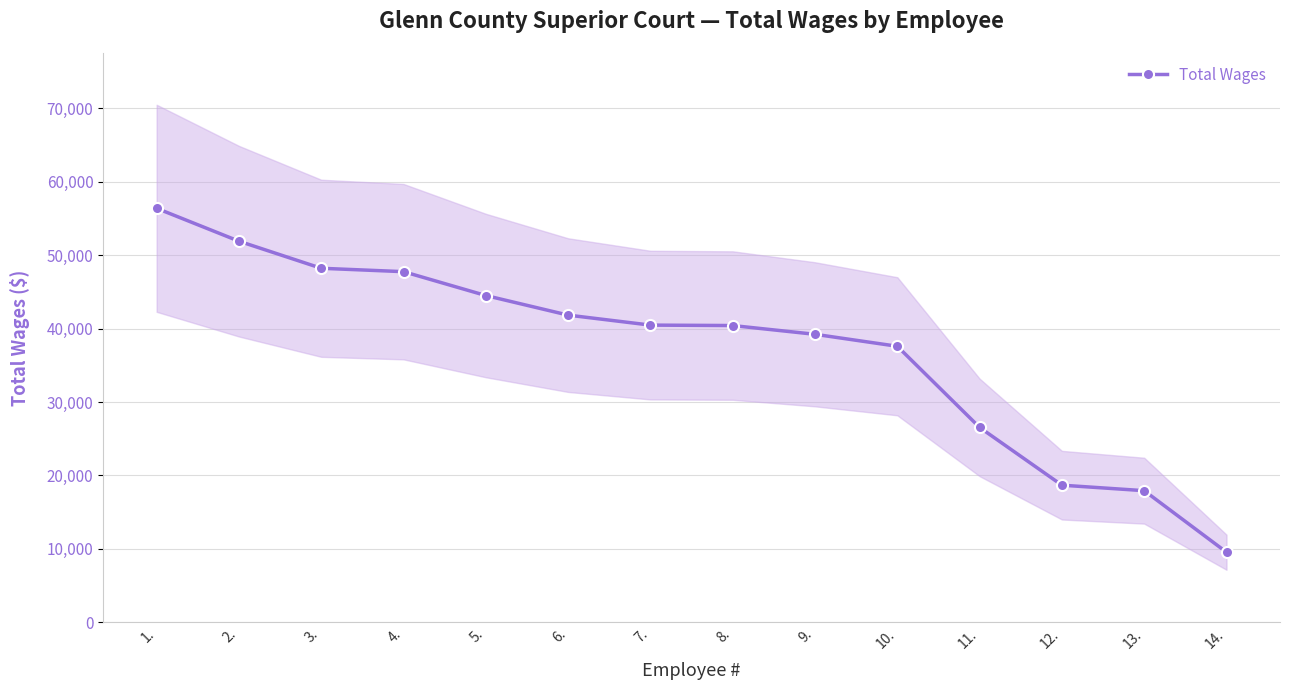

Reading left to right, extract all data points from this chart.

1.=56358	2.=51882	3.=48197	4.=47734	5.=44487	6.=41821	7.=40462	8.=40402	9.=39211	10.=37582	11.=26540	12.=18677	13.=17929	14.=9556